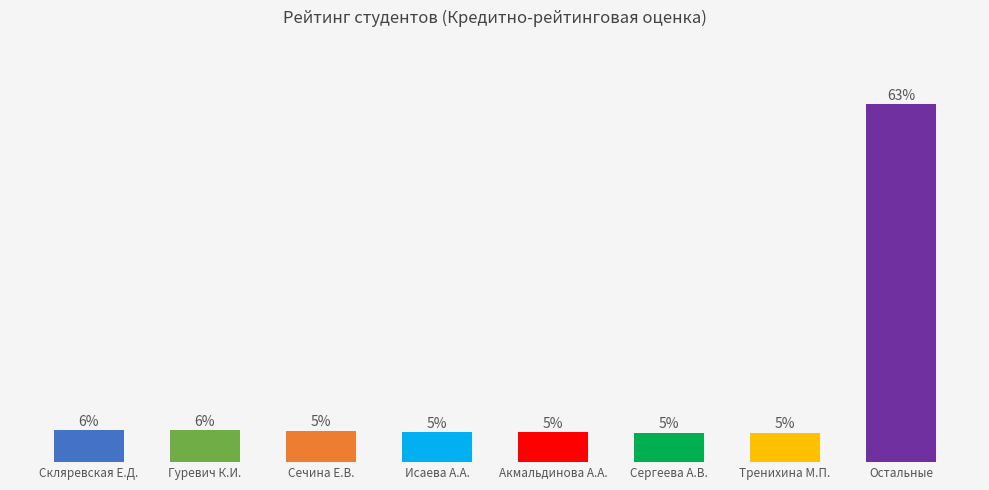

Rank the categories by value from highest to lowest.

Остальные, Скляревская Е.Д., Гуревич К.И., Сечина Е.В., Исаева А.А., Акмальдинова А.А., Сергеева А.В., Тренихина М.П.